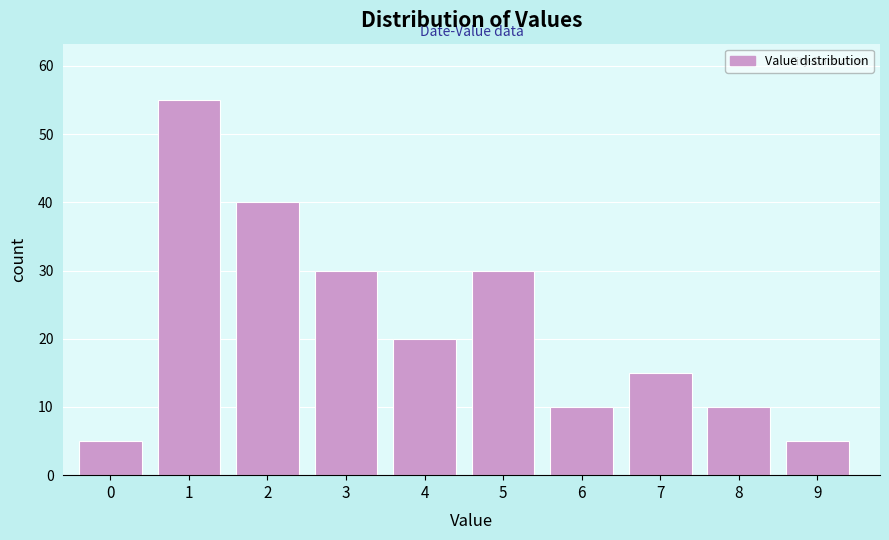

Reading left to right, extract all data points from this chart.

5	55	40	30	20	30	10	15	10	5